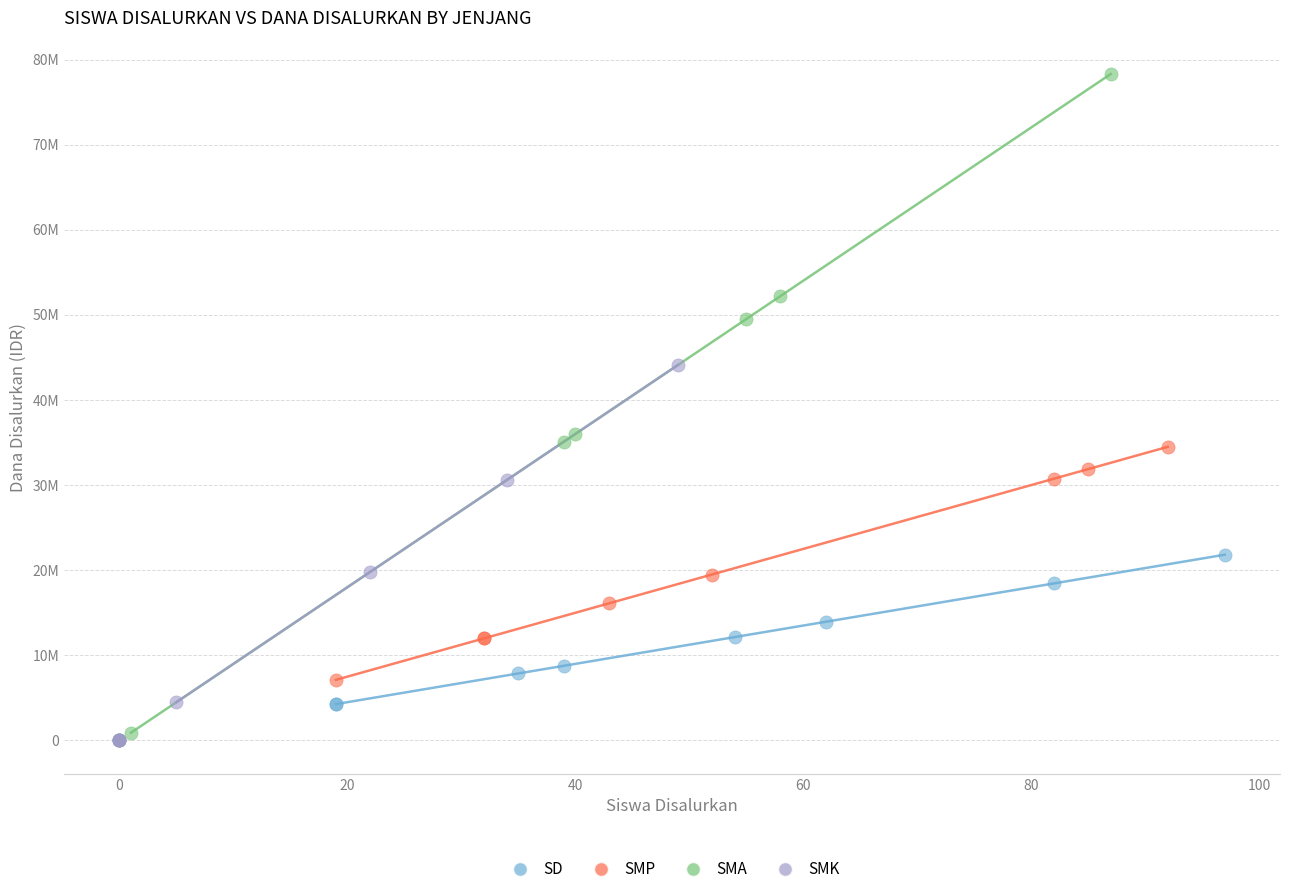

Which series has the widest spread of Y values?

SMA